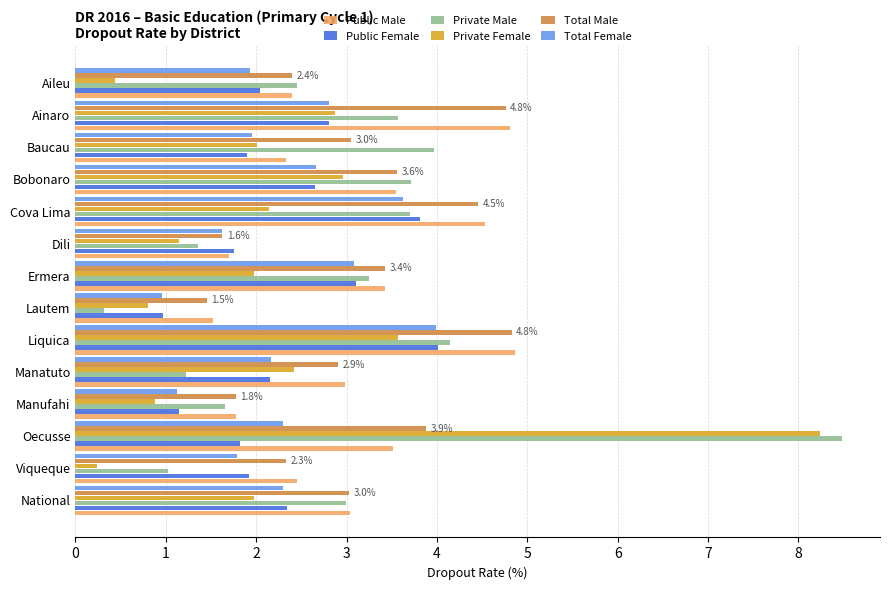

How many distinct data groups are displayed?

6